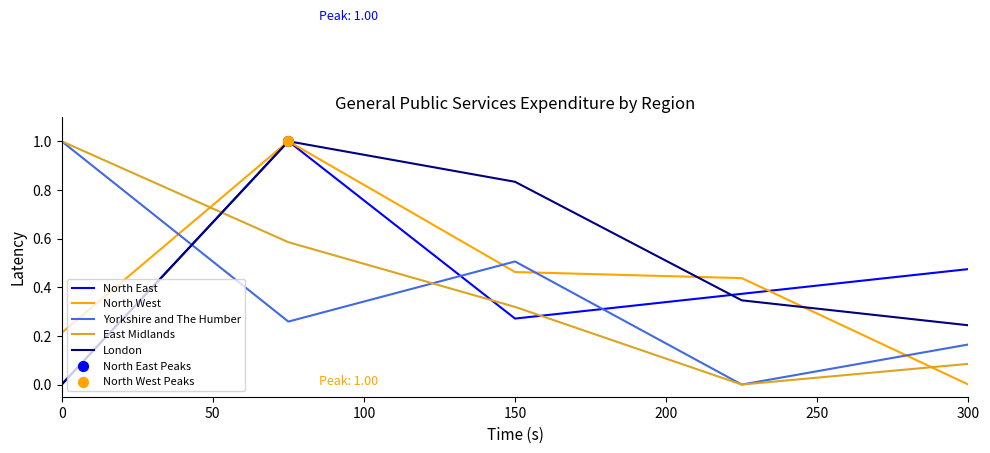

How many intersections are there between Yorkshire and The Humber and North East?

3